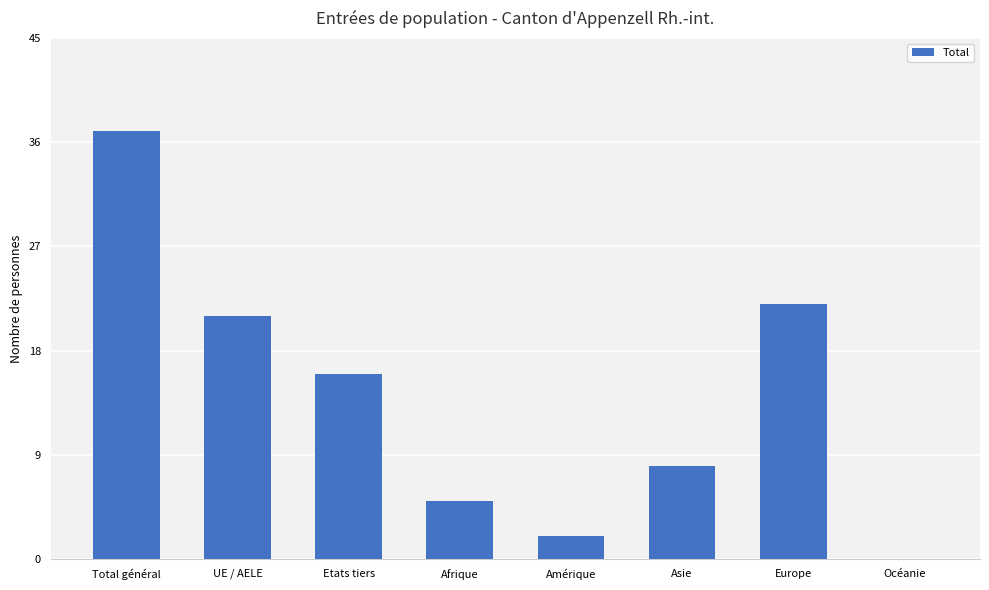

What is the maximum value shown in the chart?

37